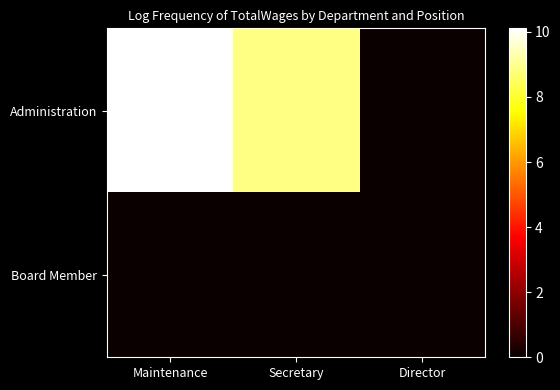

Reading left to right, what are all the values shown in this chart?

Administration: Maintenance=10.1	Secretary=8.9	Director=0.0
Board Member: Maintenance=0.0	Secretary=0.0	Director=0.0